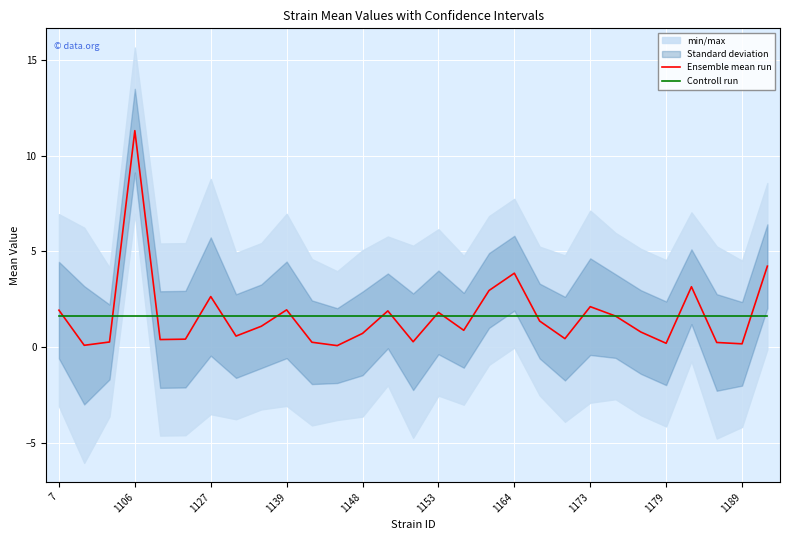

How many categories are shown in the chart?

29